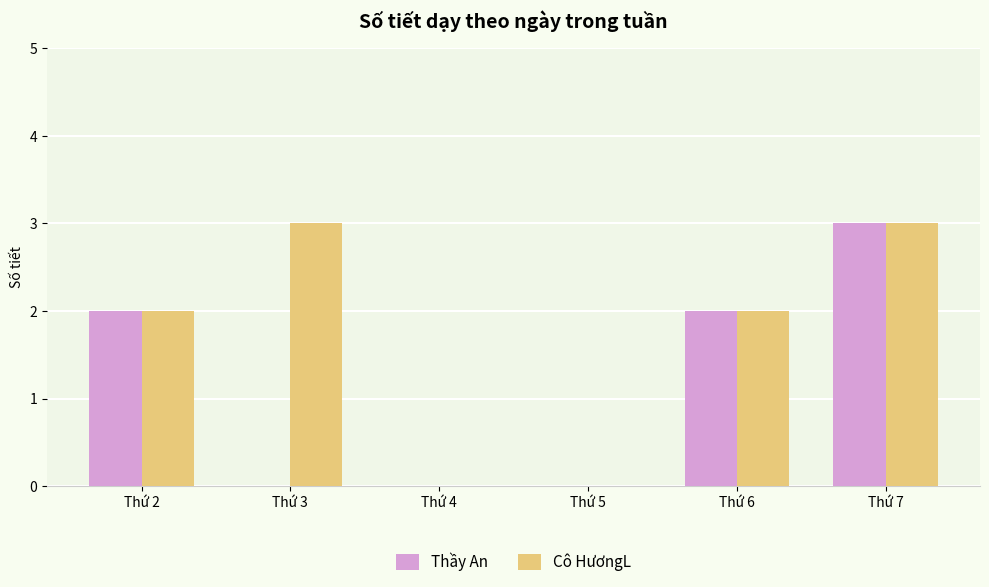

At which category is the sum across all series the highest?

Thứ 7